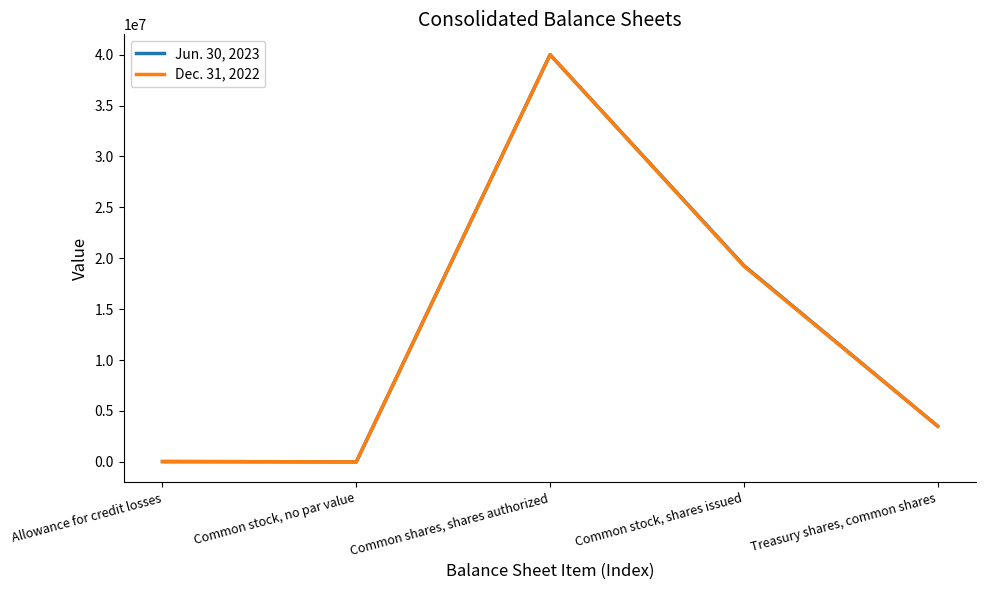

True or false: Jun. 30, 2023 has a value of 1468526 at Treasury shares, common shares.

False